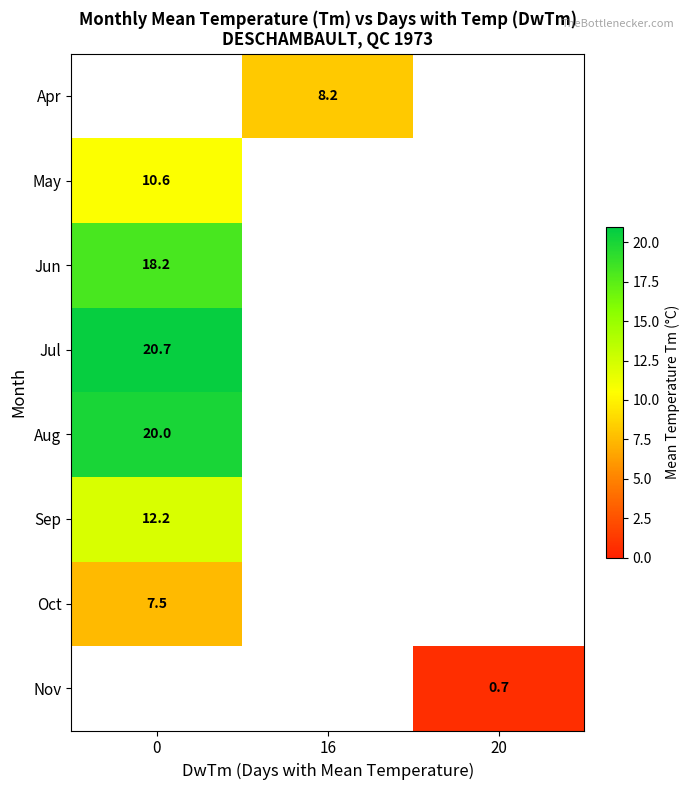

Is it true that Jun equals 18.2 at 0?

True